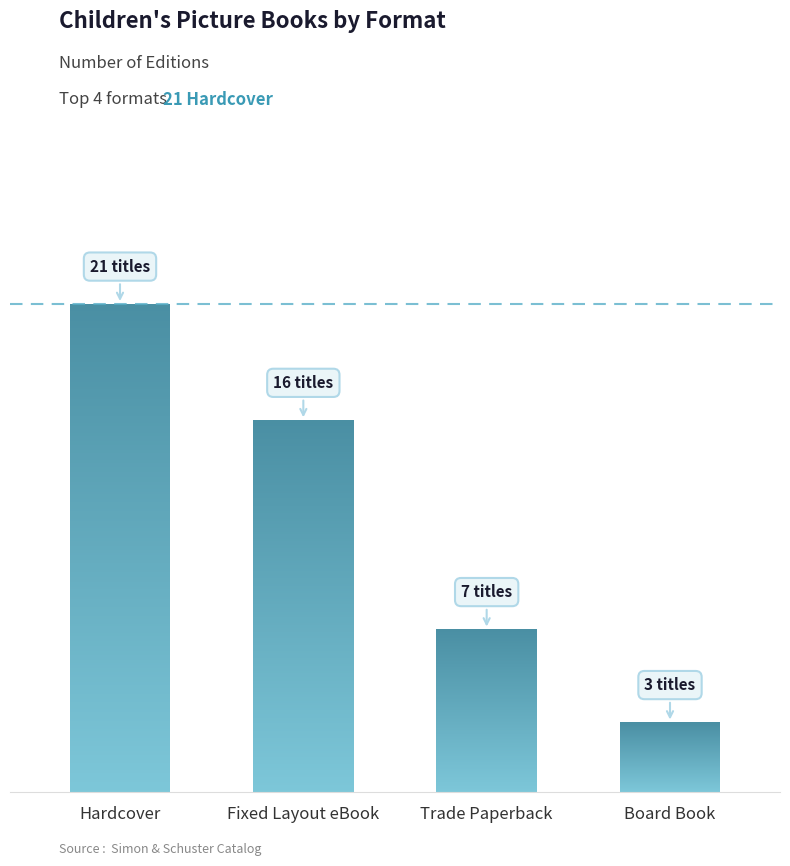

What is the minimum value shown in the chart?

3